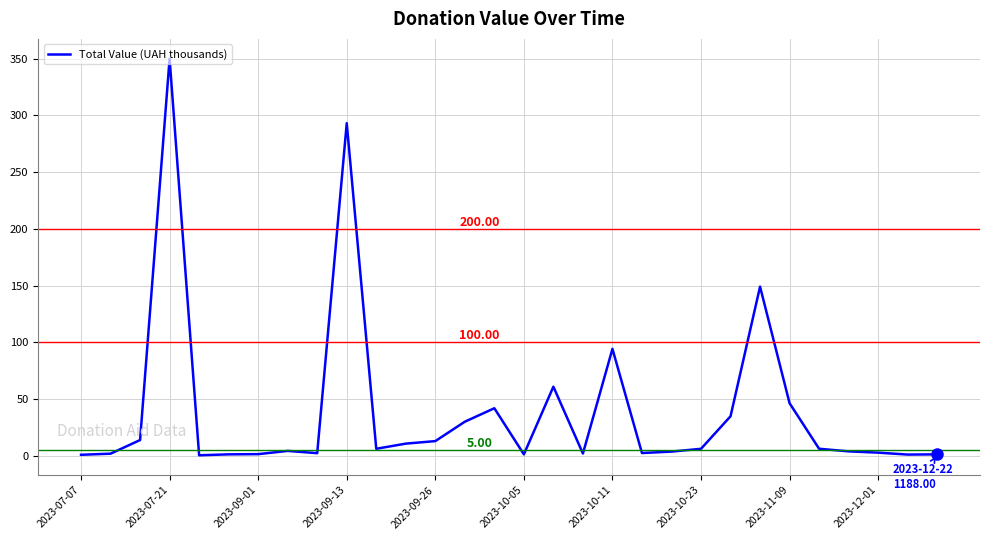

What is the ratio of the value at 2023-09-13 to the value at 2023-10-11?

3.1